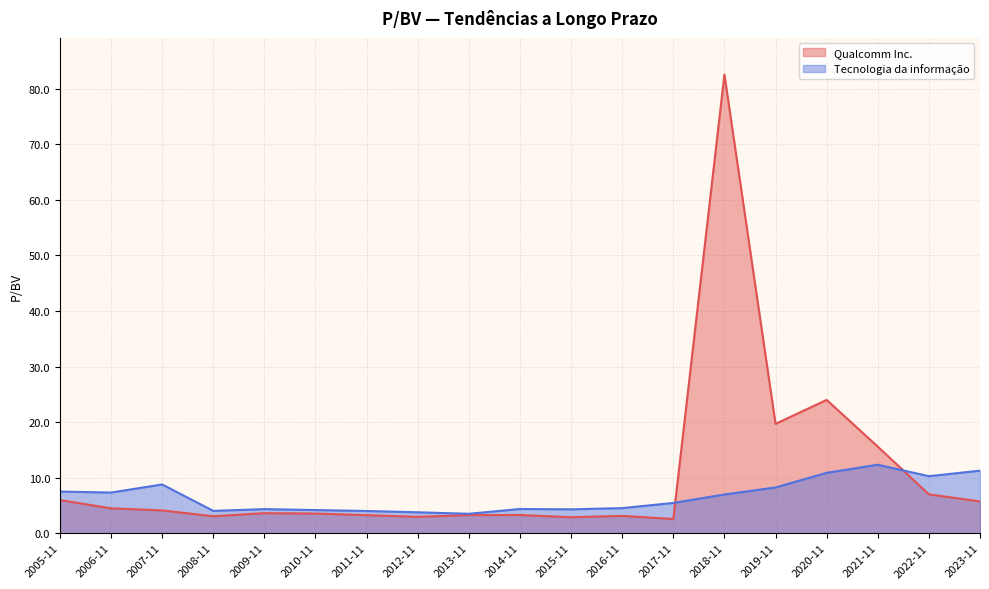

Reading left to right, transcribe all the data shown in this chart.

Qualcomm Inc.: 6.0	4.5	4.1	3.0	3.6	3.5	3.2	3.0	3.3	3.3	2.9	3.1	2.6	82.6	19.7	24.0	15.6	7.0	5.7
Tecnologia da informação: 7.5	7.3	8.8	4.0	4.3	4.2	4.0	3.8	3.5	4.4	4.3	4.5	5.5	7.0	8.2	10.9	12.3	10.3	11.3